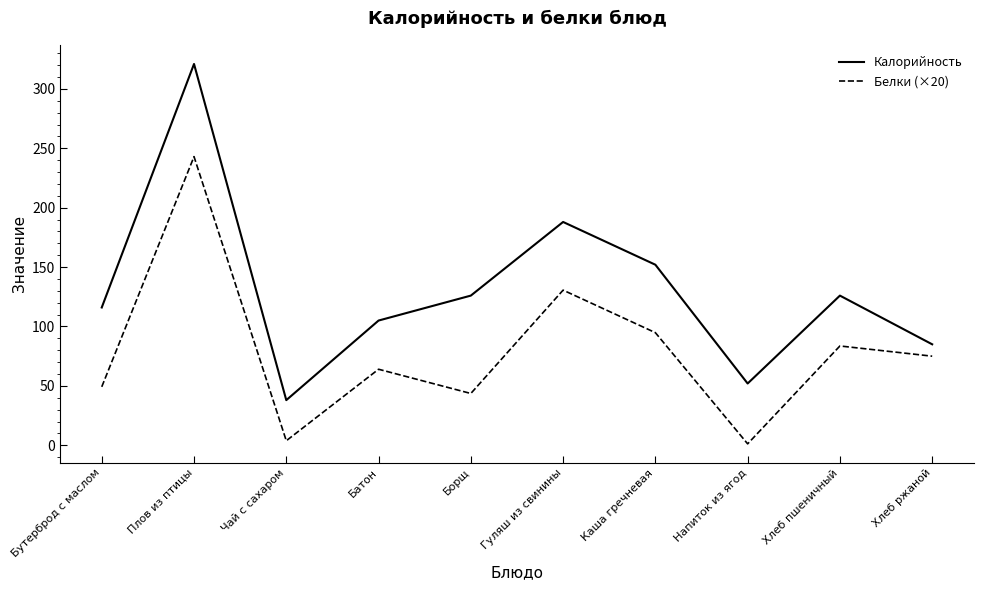

What is the average value of the Калорийность series?

130.9